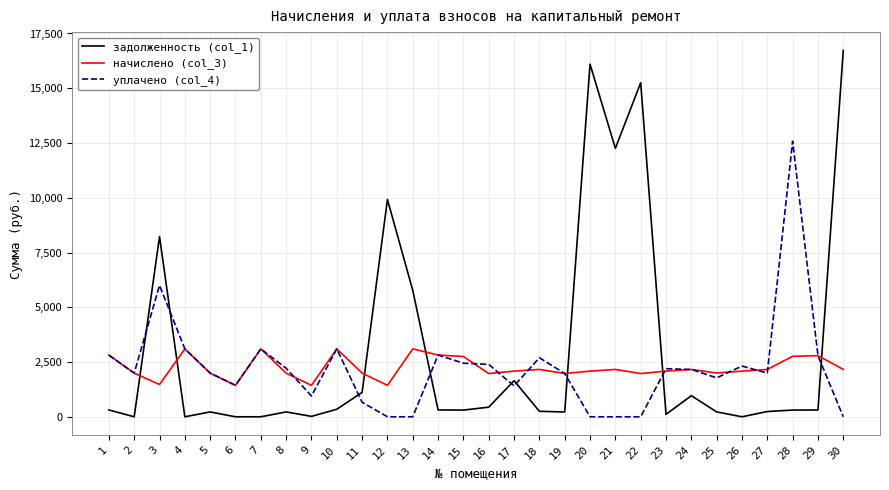

At 30, list the series in order from smallest to largest.

уплачено (col_4), начислено (col_3), задолженность (col_1)